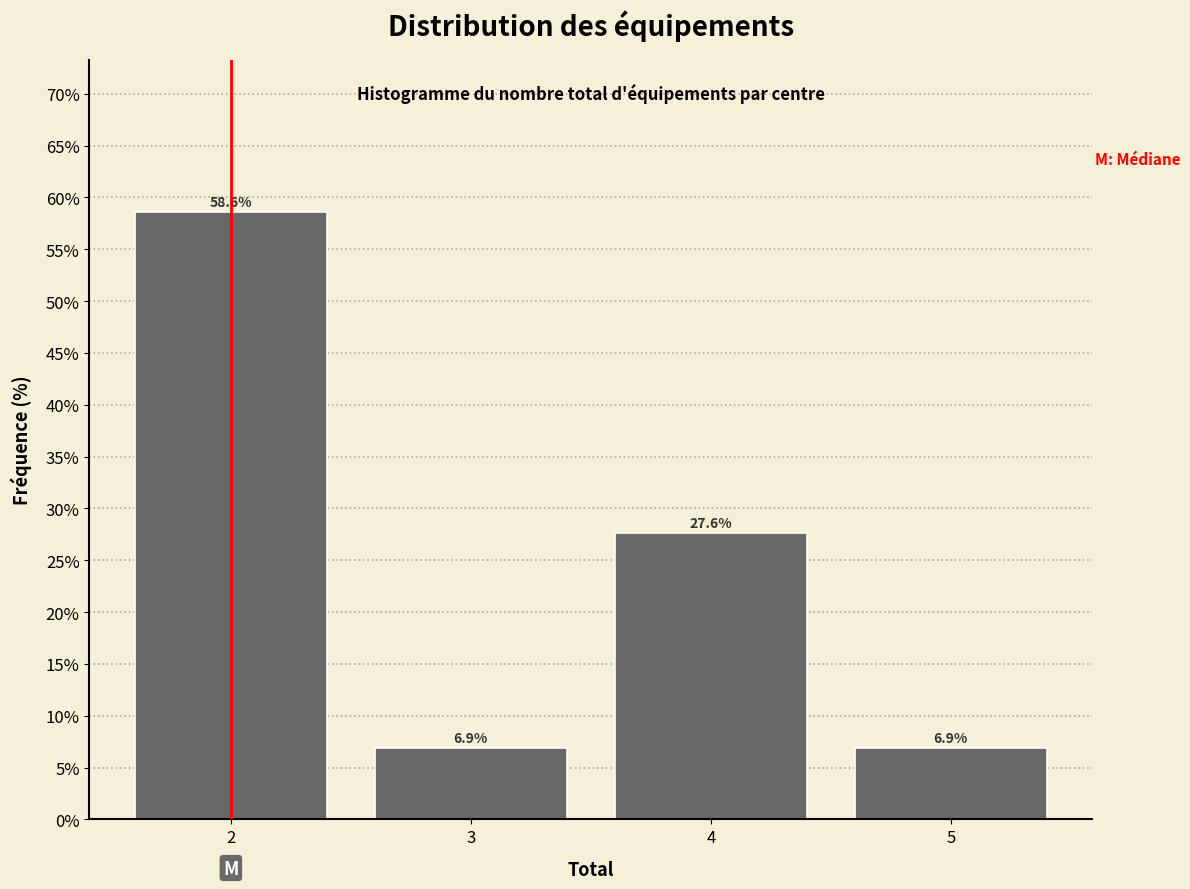

Reading left to right, extract all data points from this chart.

2=58.6	3=6.9	4=27.6	5=6.9